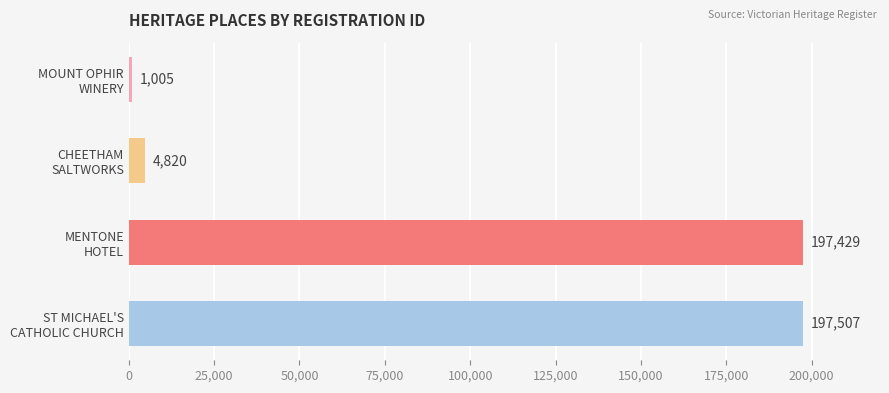

Count the number of categories in the chart.

4